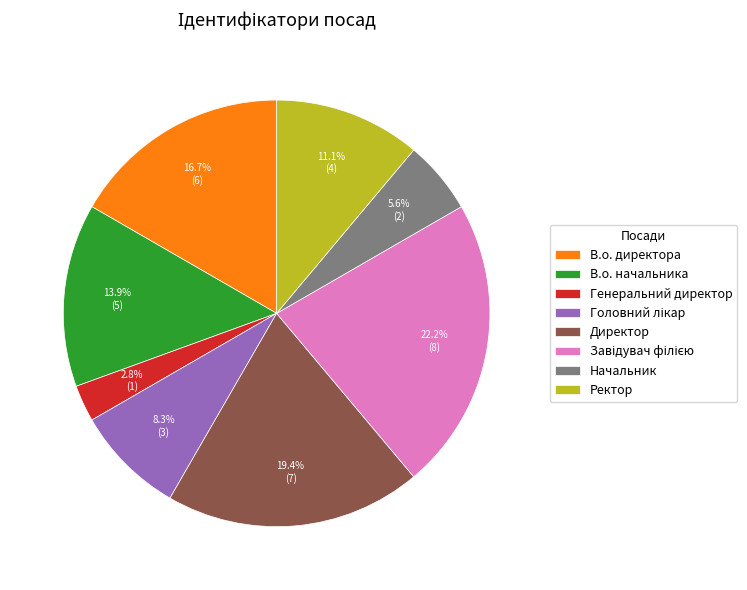

Is there any slice that represents more than half of the pie?

No